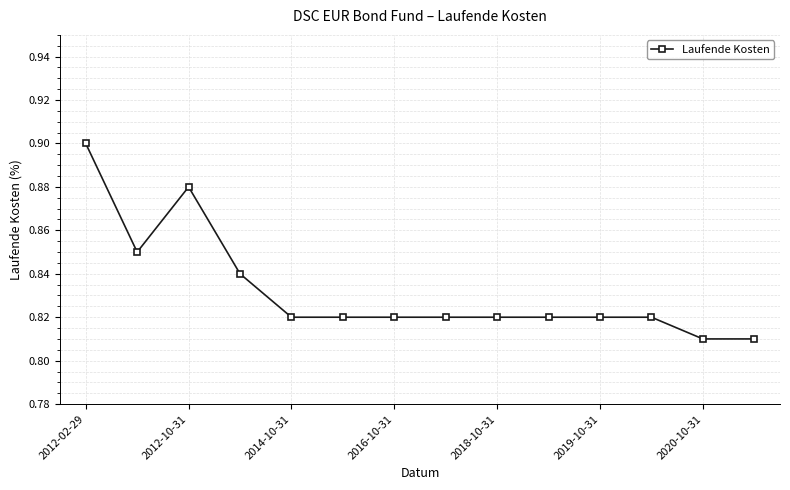

True or false: there are more than 0 points higher than both neighbors.

True